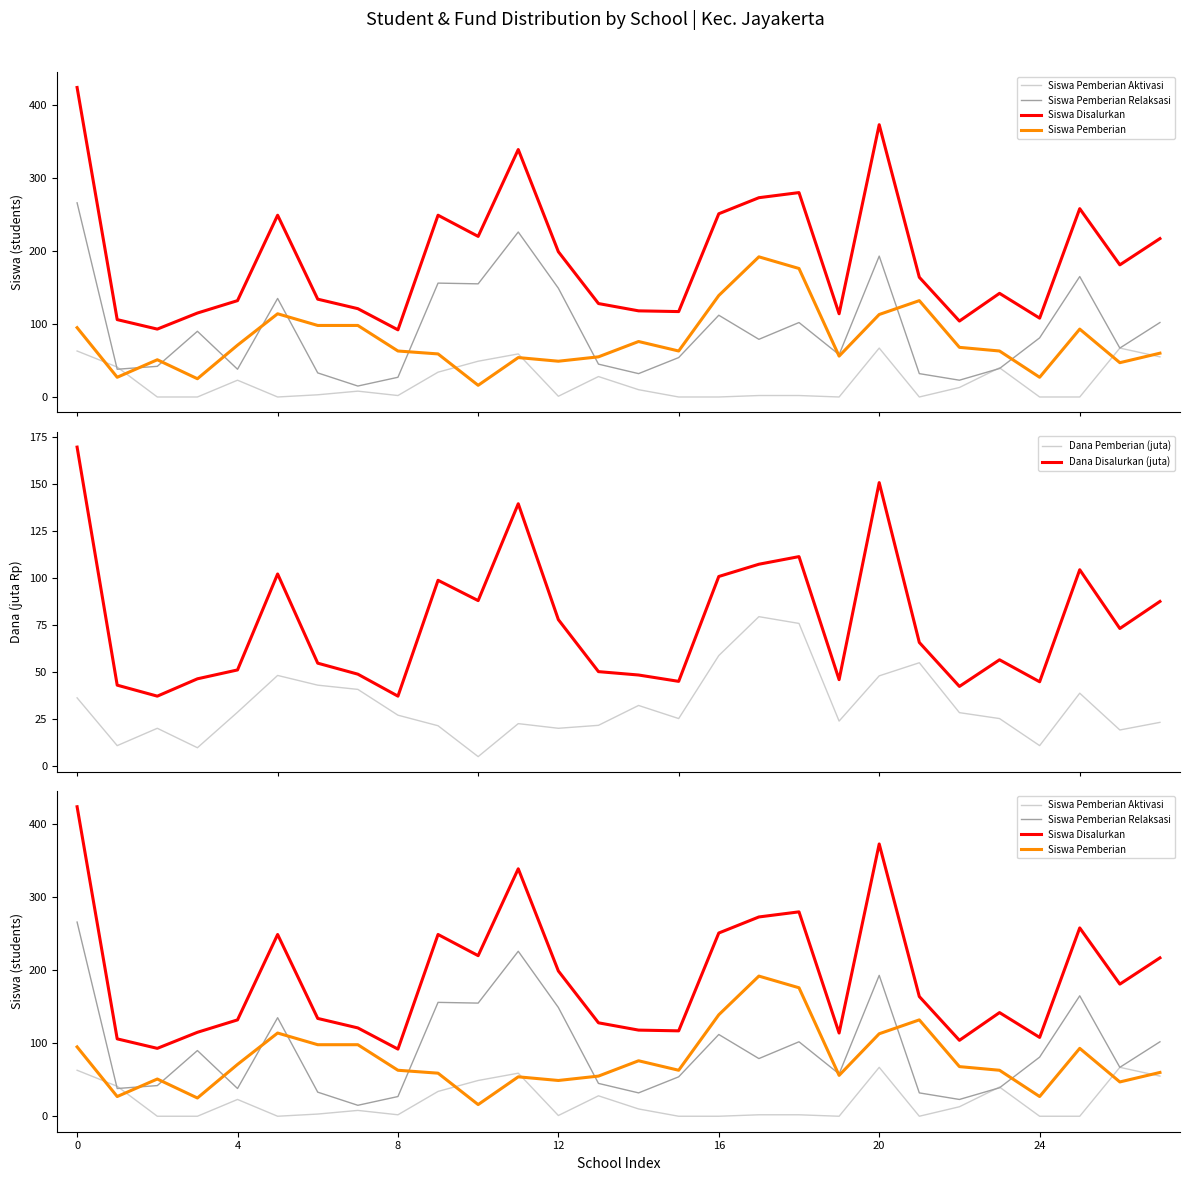

Is this an area chart (filled region under the line)?

No